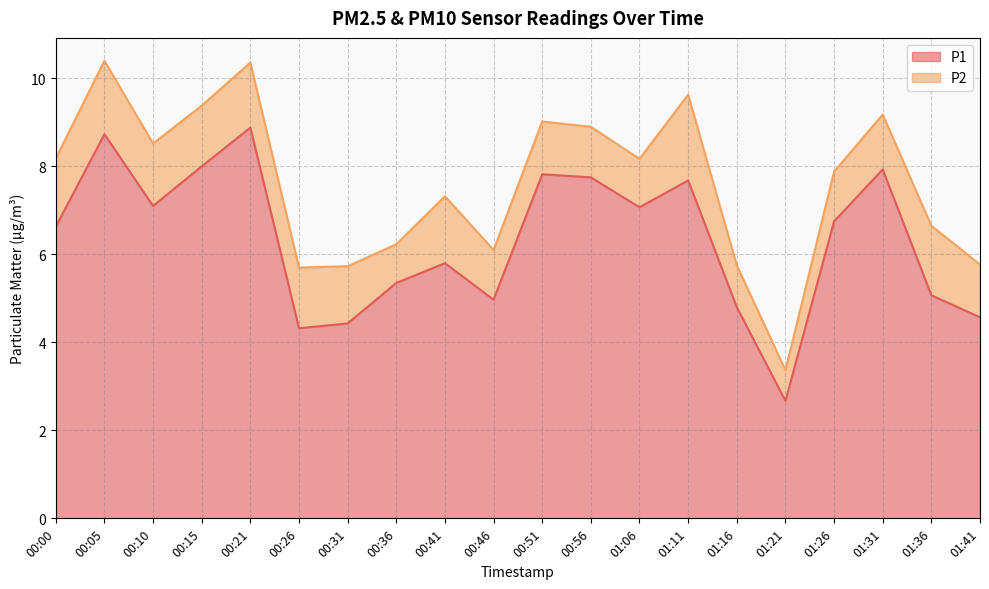

Rank the categories by value from lowest to highest.

01:21, 00:26, 00:31, 01:41, 01:16, 00:46, 01:36, 00:36, 00:41, 00:00, 01:26, 01:06, 00:10, 01:11, 00:56, 00:51, 01:31, 00:15, 00:05, 00:21